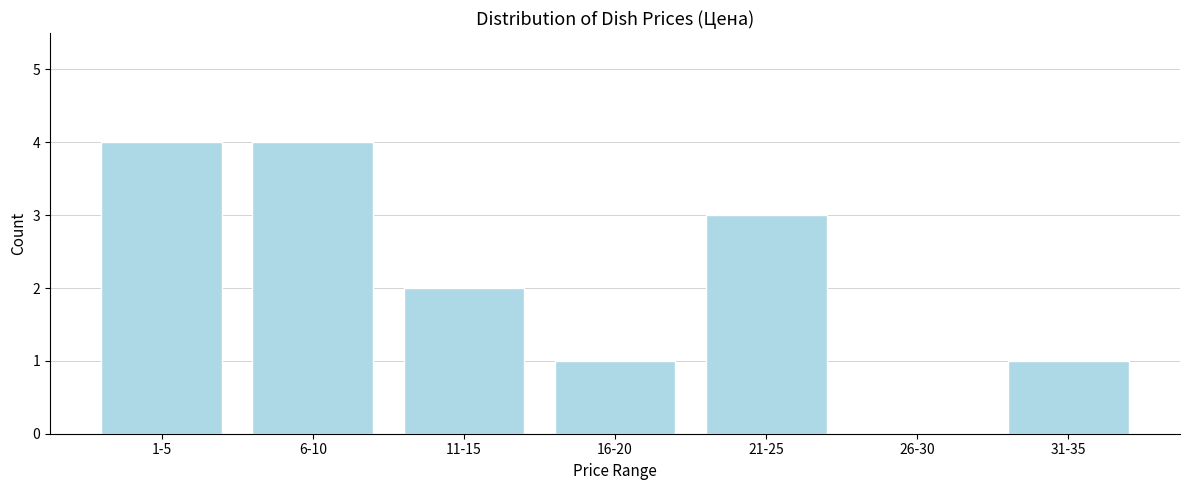

Reading right to left, extract all data points from this chart.

31-35=1	26-30=0	21-25=3	16-20=1	11-15=2	6-10=4	1-5=4